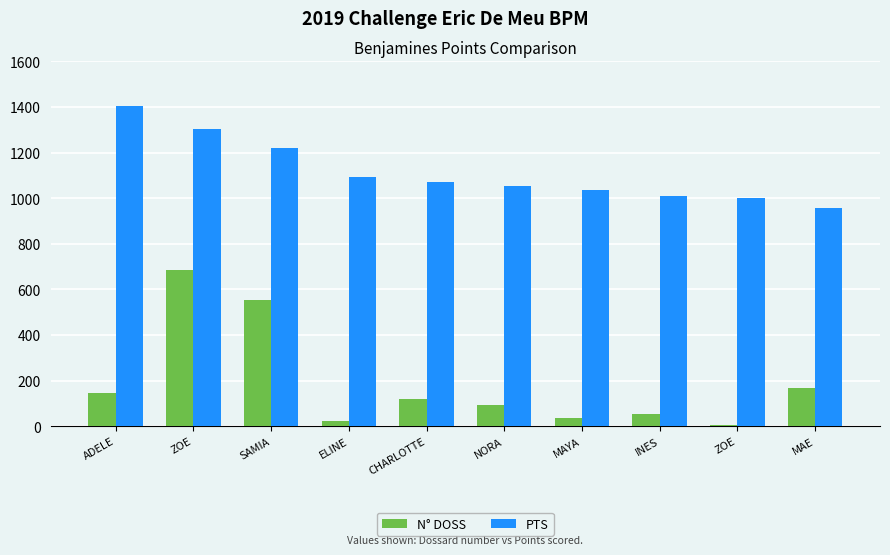

Does the chart contain stacked bars?

No